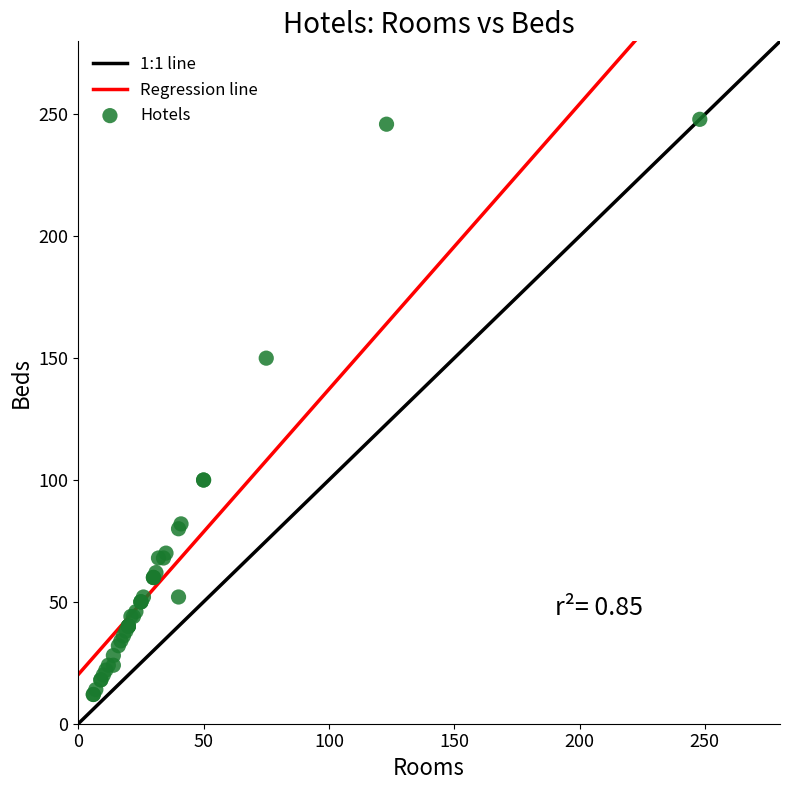

What Y value in the scatter plot is closest to 130?

150